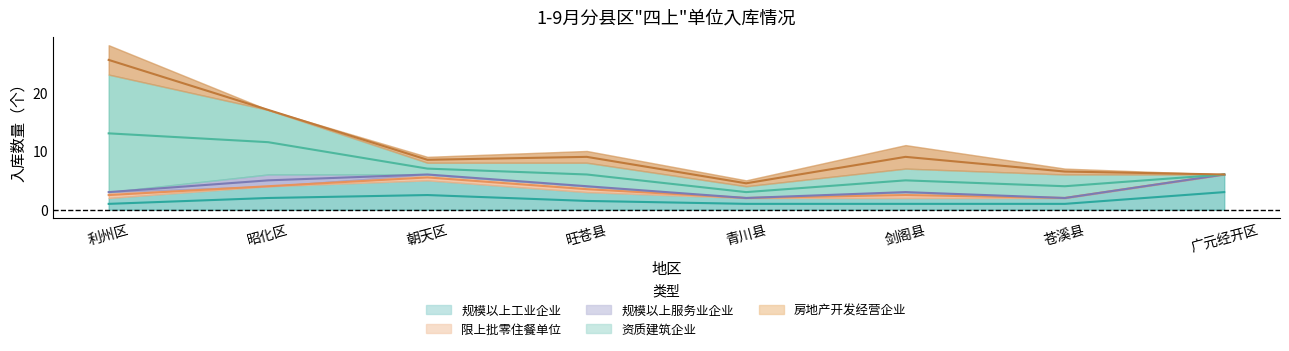

At which category does 房地产开发经营企业 reach its first local peak?

旺苍县